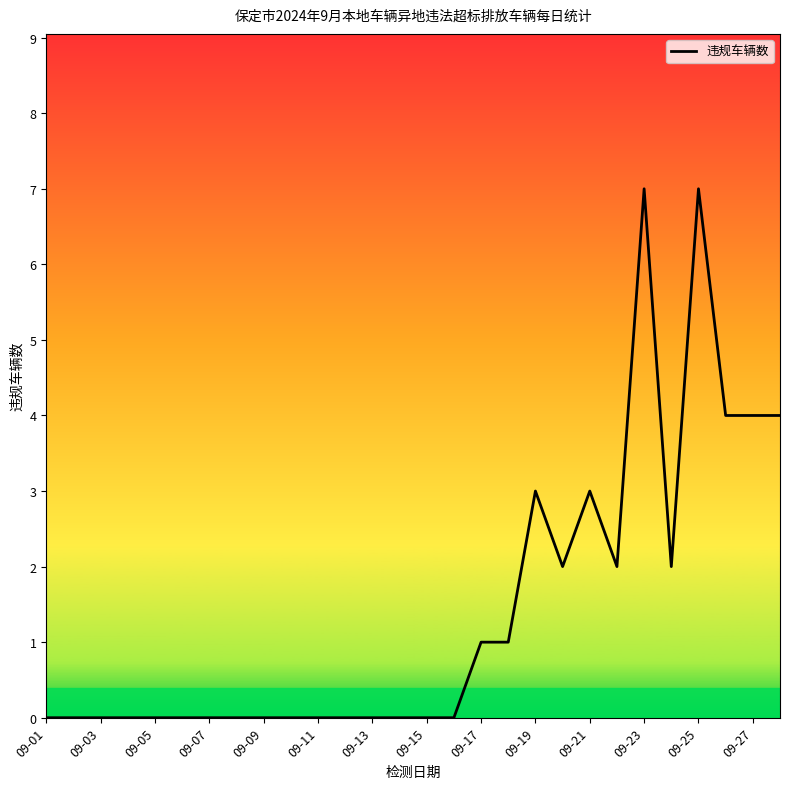

What is the greatest value displayed?

7